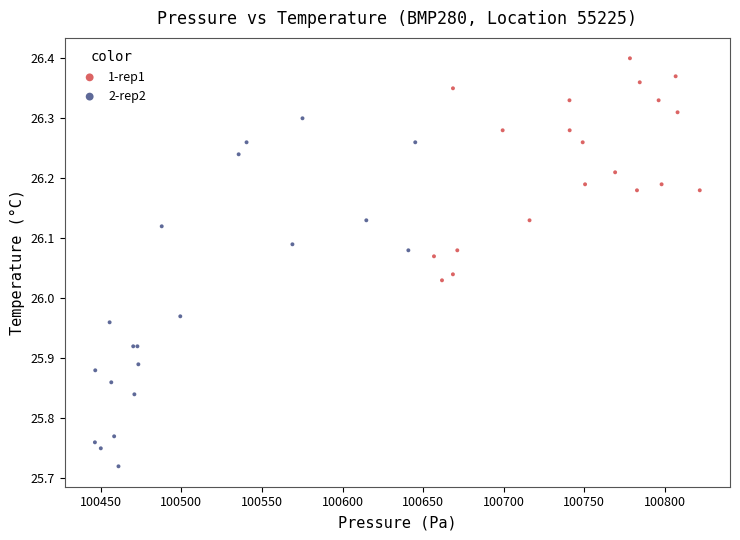

Which series reaches the maximum Y coordinate?

1-rep1